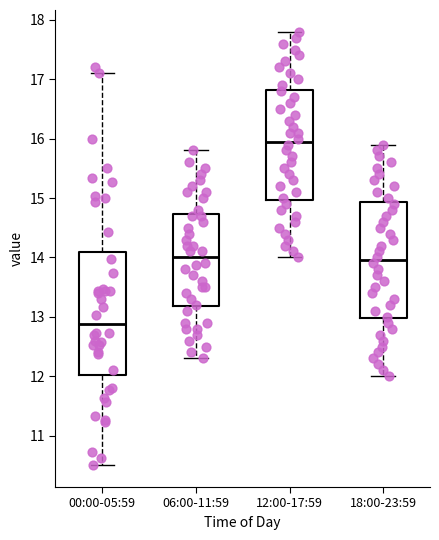

Reading left to right, read every box against the y-axis: the position of its median line, the range the box covers, and the ends of its whiskers. The values are not printed on the chart, so give them approximately, as read against the axis.

00:00-05:59: median 12.9, box 12.0 to 14.1, whiskers 10.5 to 17.1
06:00-11:59: median 14.0, box 13.2 to 14.7, whiskers 12.3 to 15.8
12:00-17:59: median 16.0, box 15.0 to 16.8, whiskers 14.0 to 17.8
18:00-23:59: median 14.0, box 13.0 to 14.9, whiskers 12.0 to 15.9